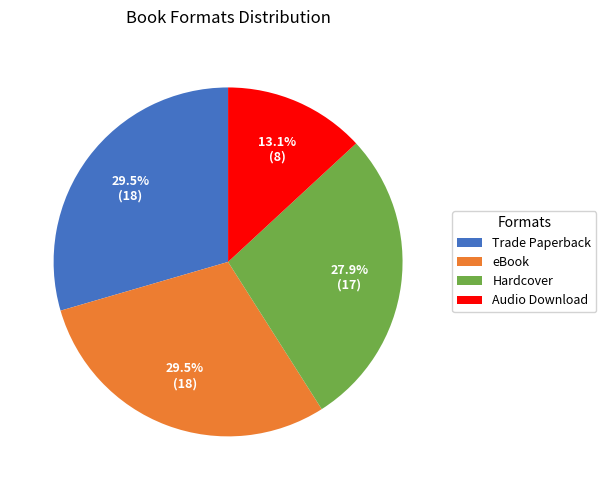

How many slices are in this pie chart?

4